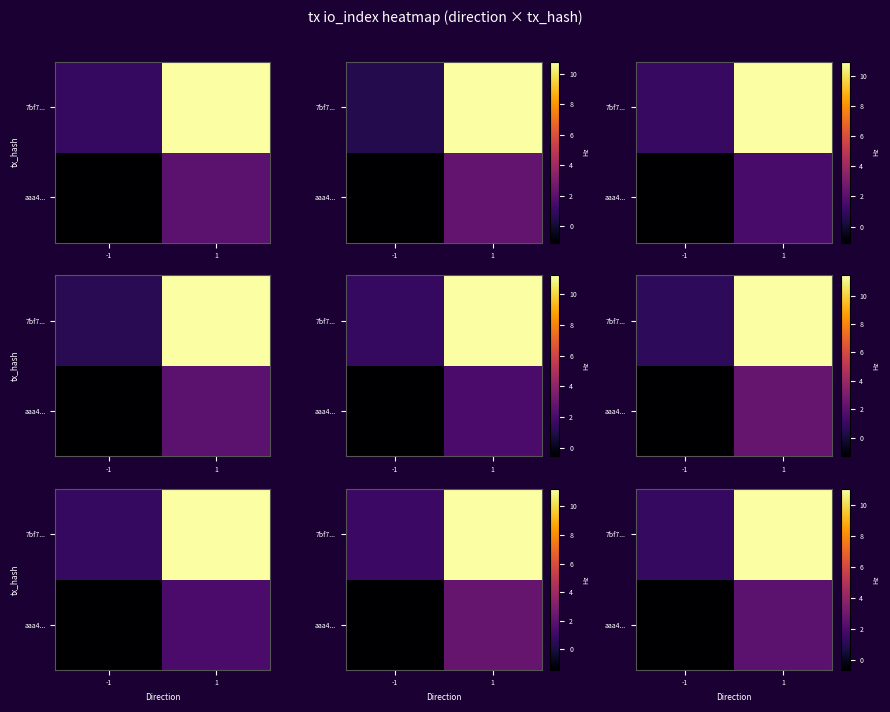

Is it true that row_1 equals 11.0 at 1?

True